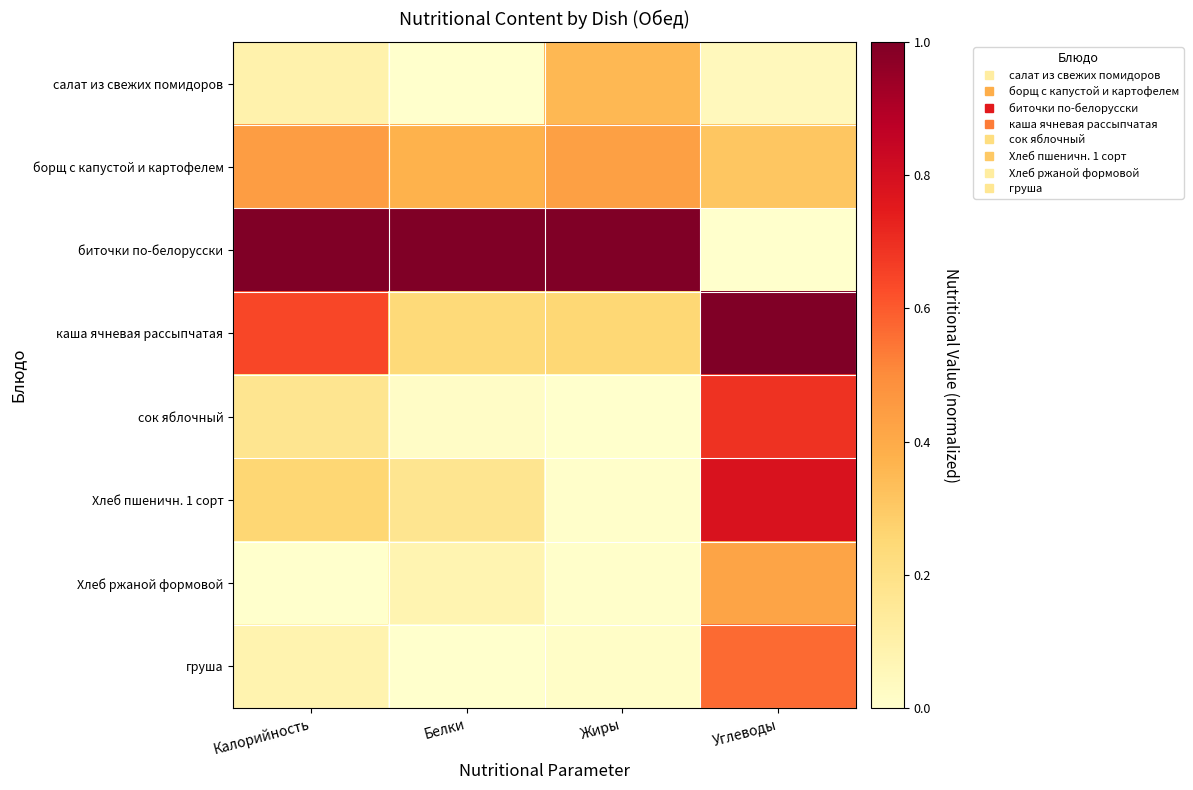

Which category has the highest value across all series?

Калорийность